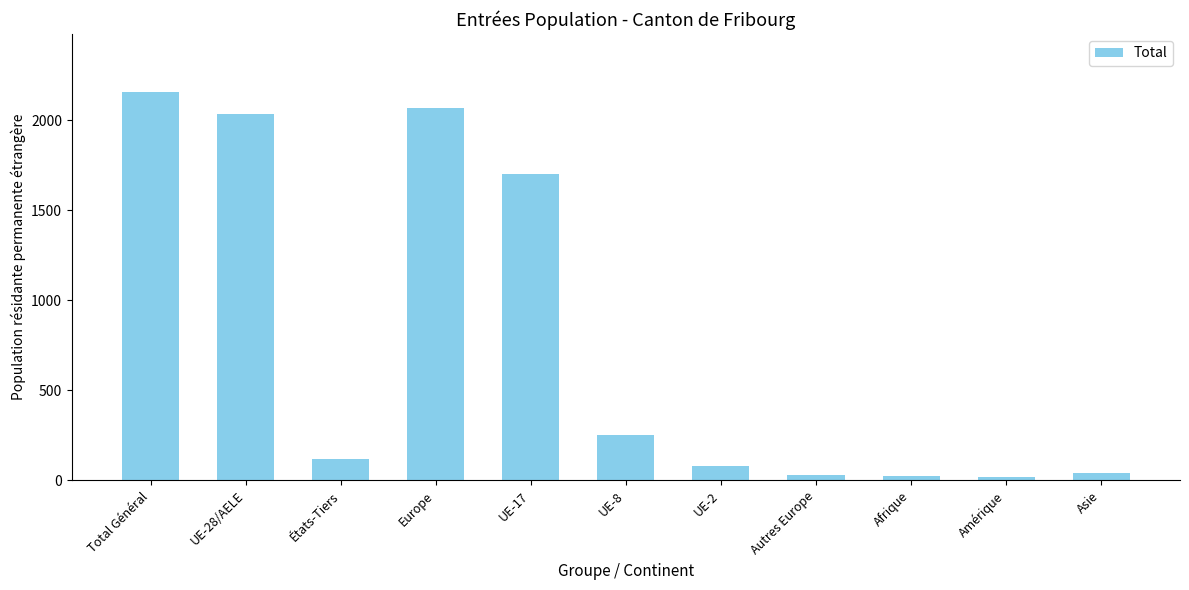

What is the change in value from Europe to UE-8?

-1819